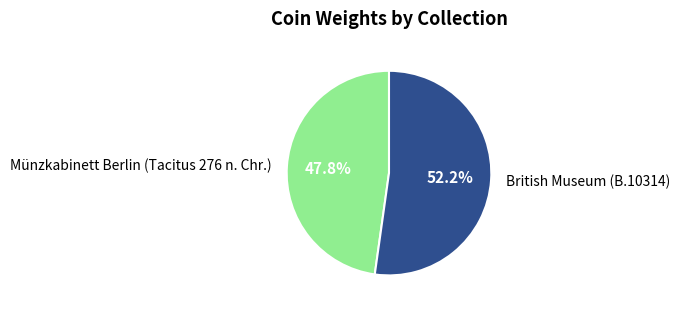

Count the number of slices in the pie.

2